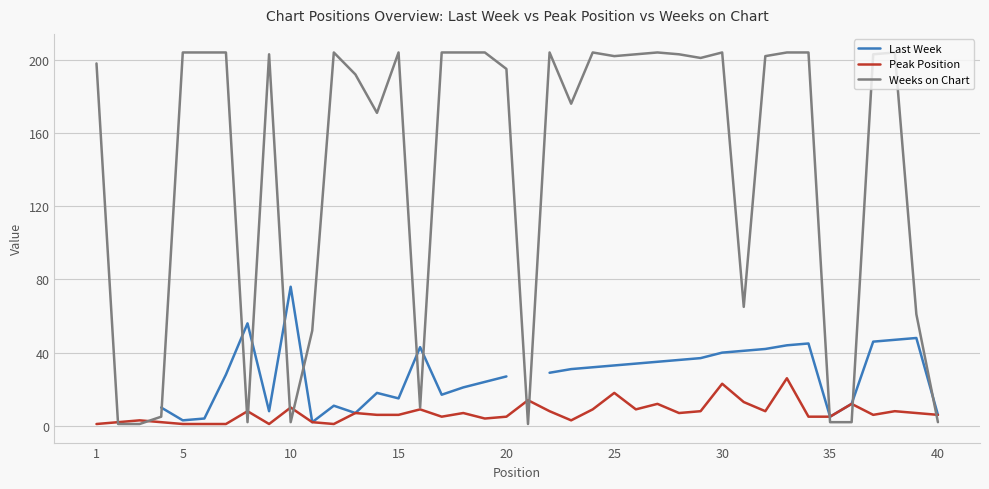

True or false: Weeks on Chart has more than 1 interior local peaks.

True